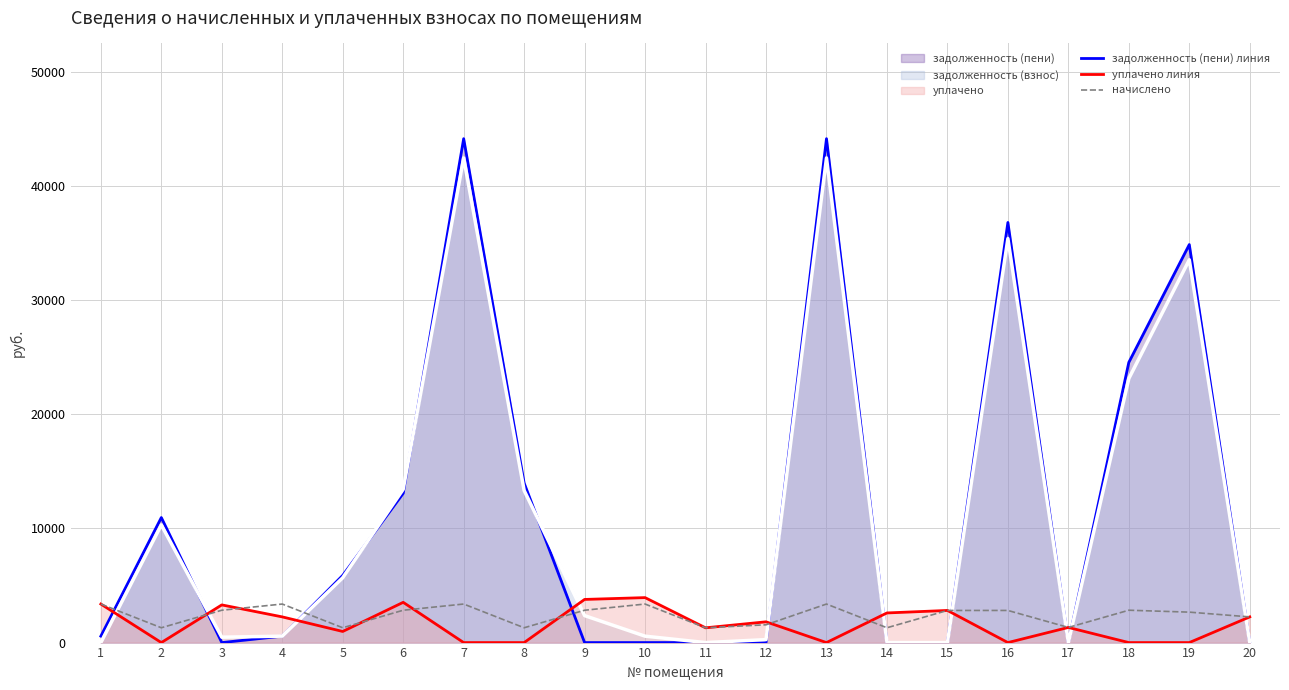

How many interior local peaks does the задолженность (пени) линия series have?

6